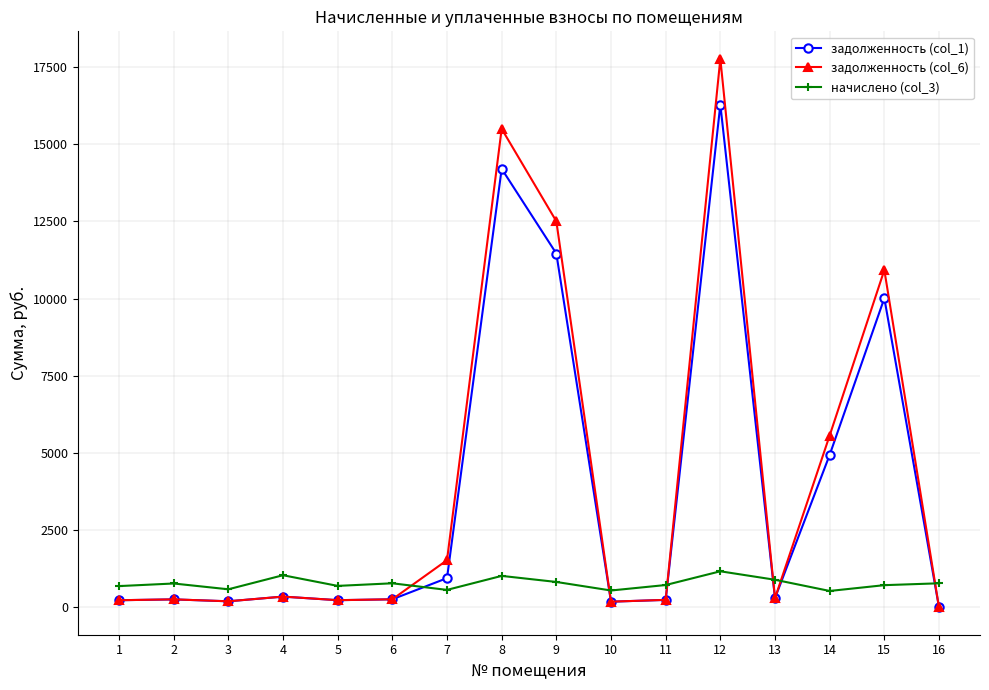

What is the sum of the начислено (col_3) values at 14 and 9?

1350.0